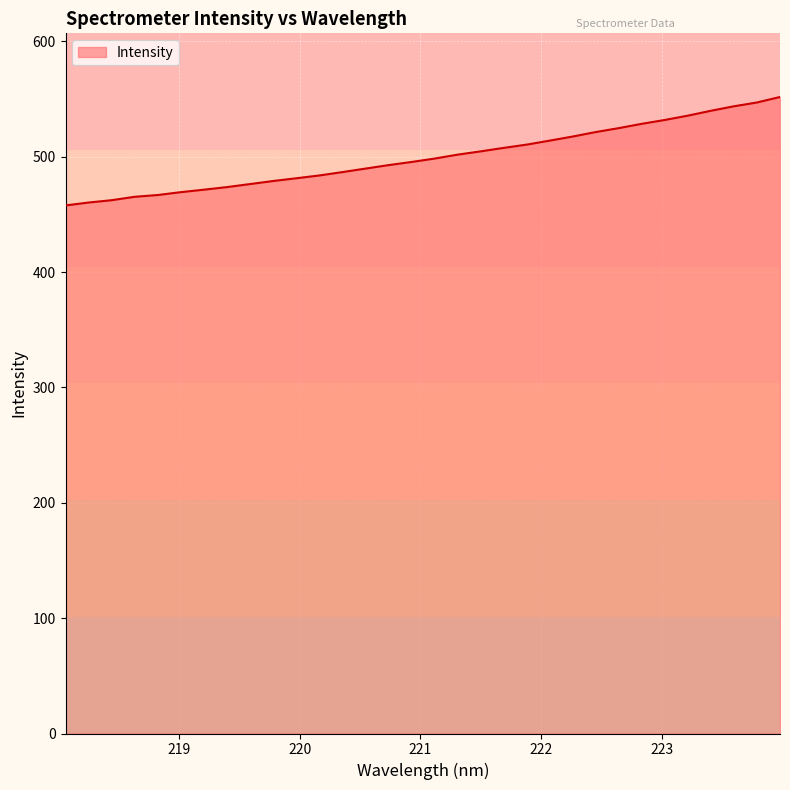

What is the difference between the maximum and minimum values?

94.0